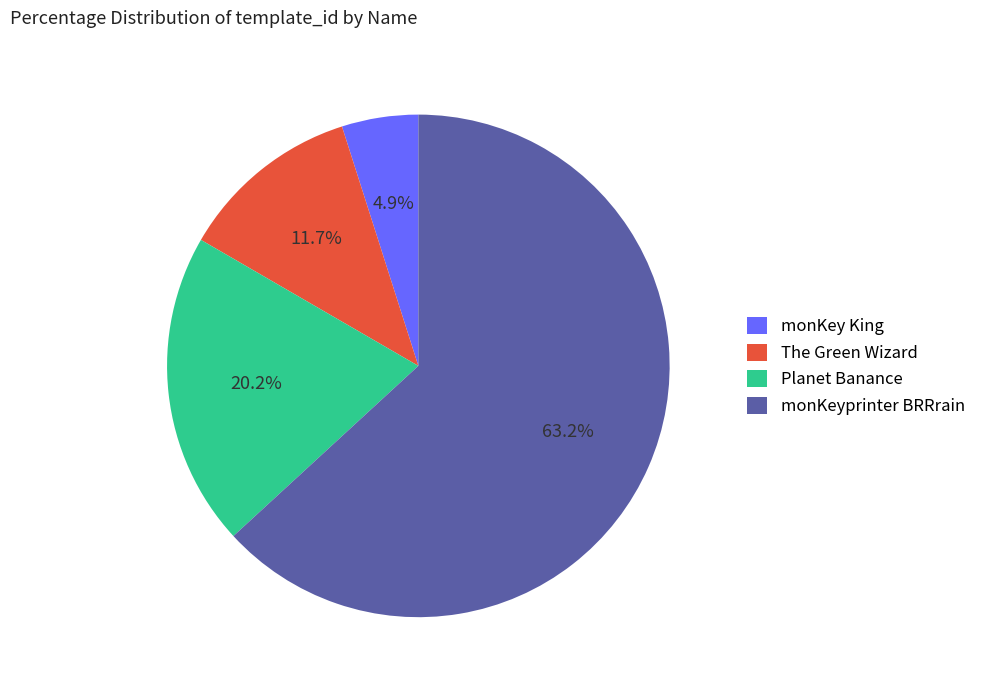

What percentage do monKey King and The Green Wizard together represent?

16.6%